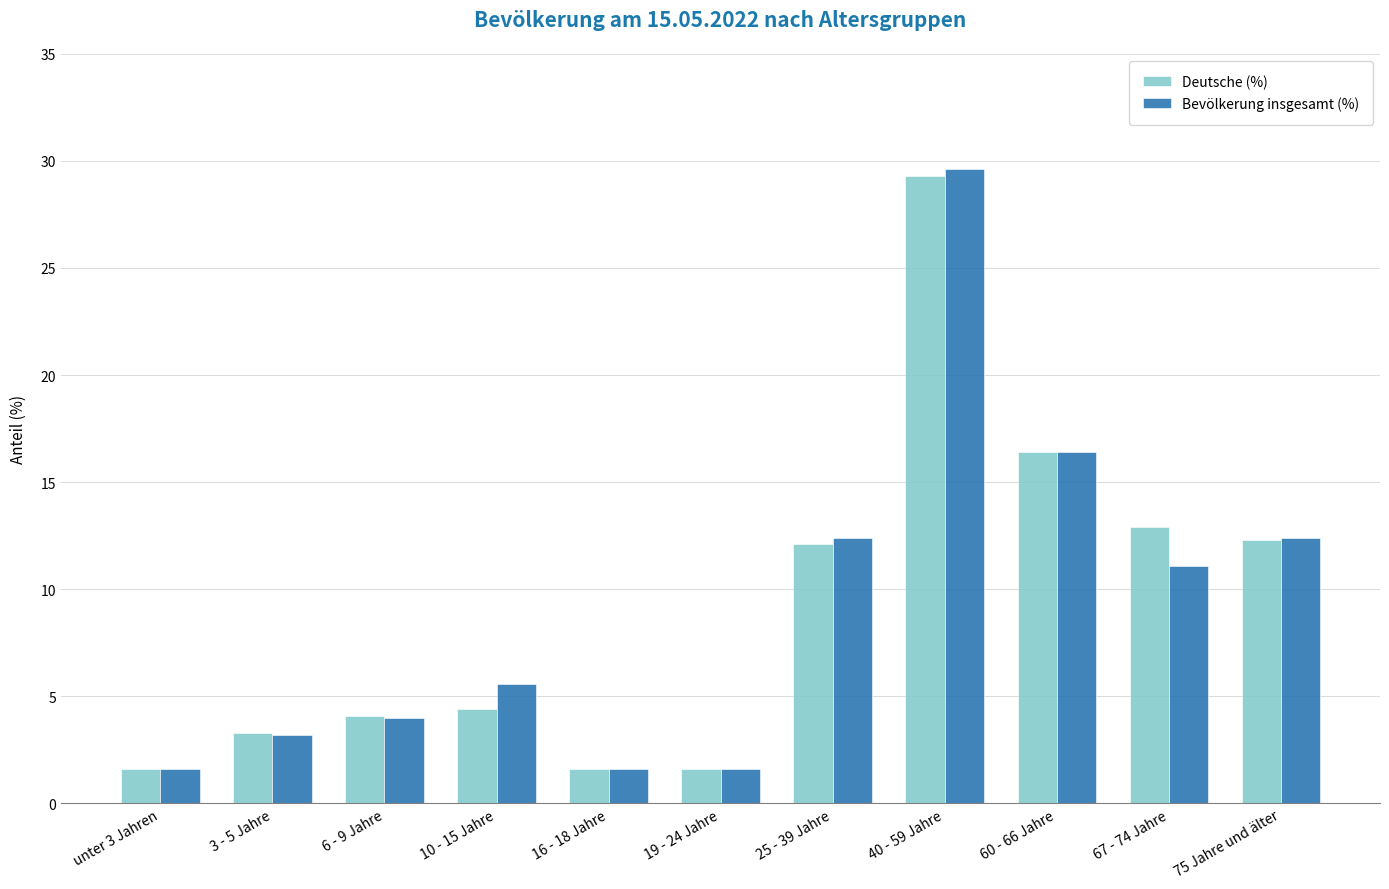

Does the chart contain any negative values?

No